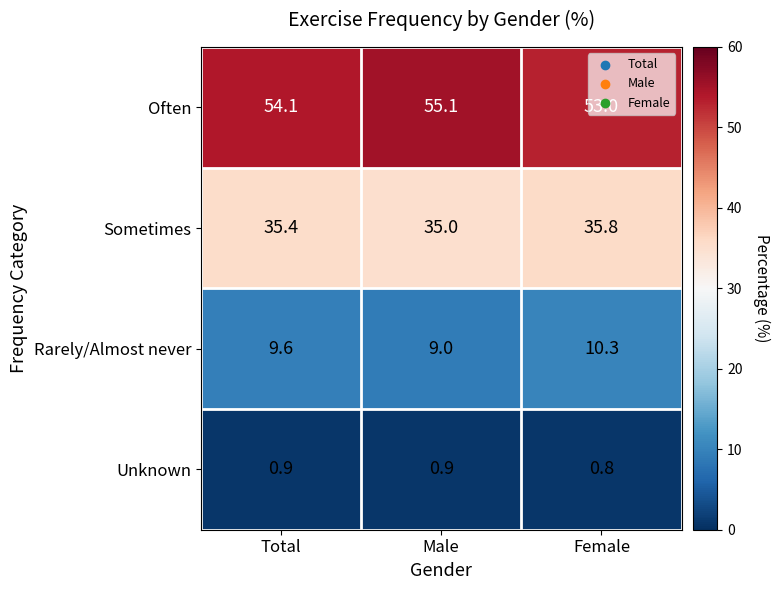

How many data points does each series have?

3